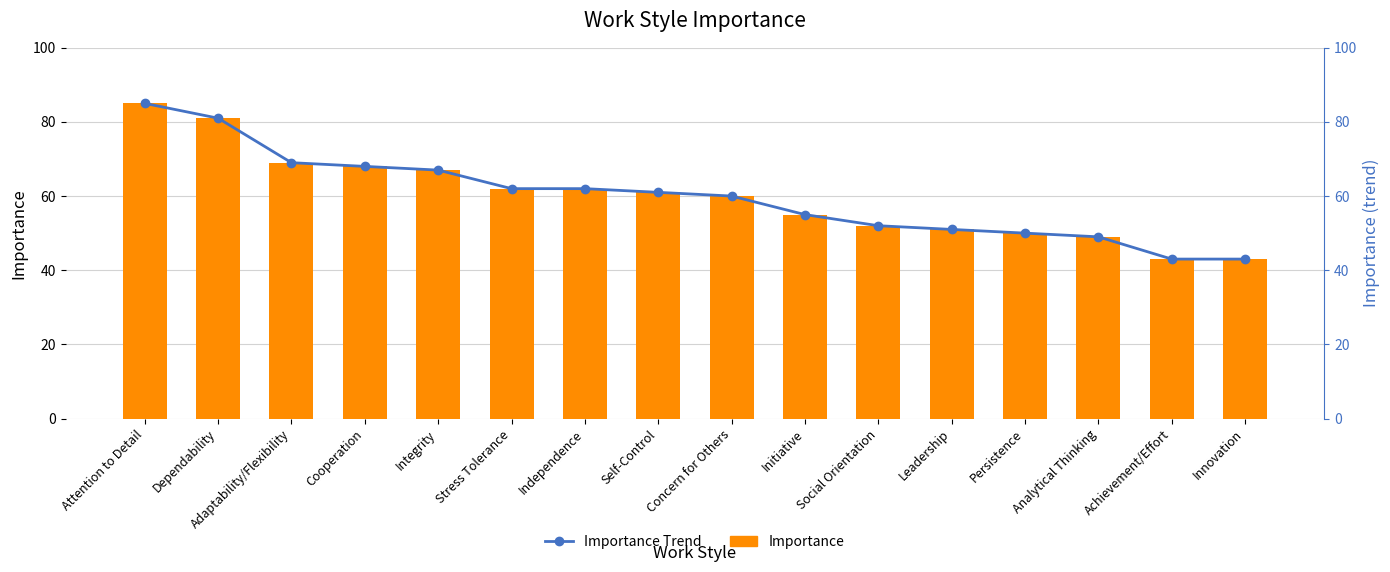

How many values in the Importance Trend series are below 61?

8